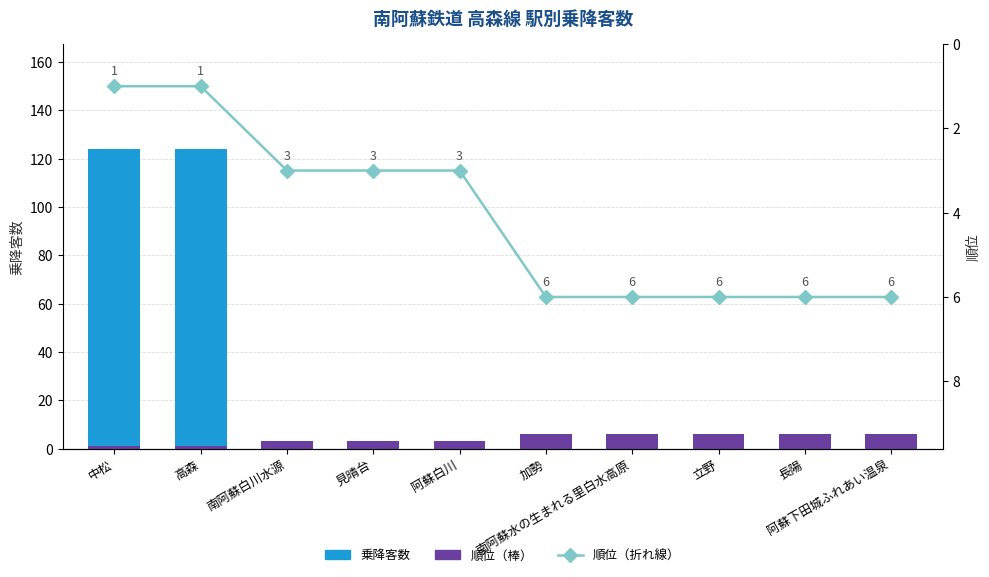

Reading right to left, list all the values displayed in this chart.

乗降客数: 0	0	0	0	0	1	1	1	124	124
順位: 6	6	6	6	6	3	3	3	1	1
順位（折れ線）: 6	6	6	6	6	3	3	3	1	1